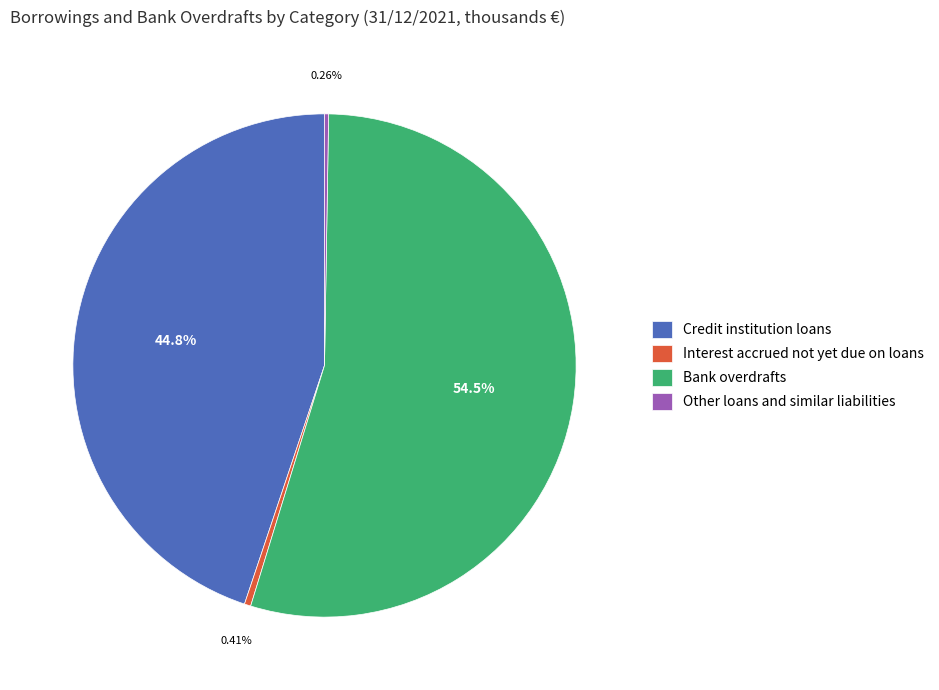

Which category has the biggest portion of the pie?

Bank overdrafts